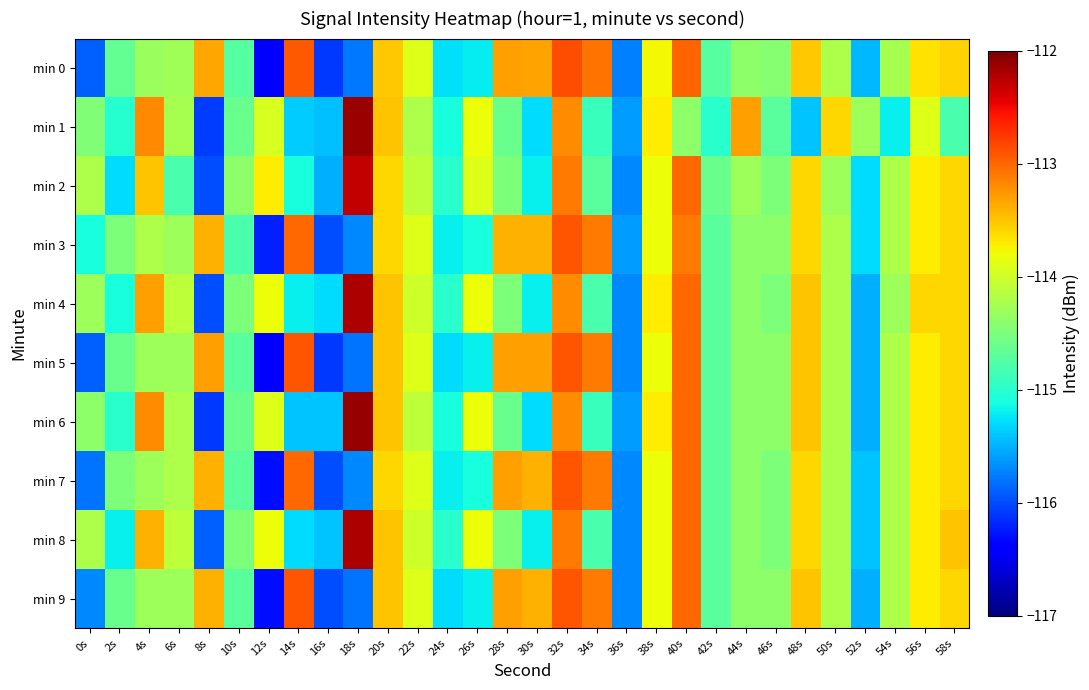

How many distinct data groups are displayed?

10